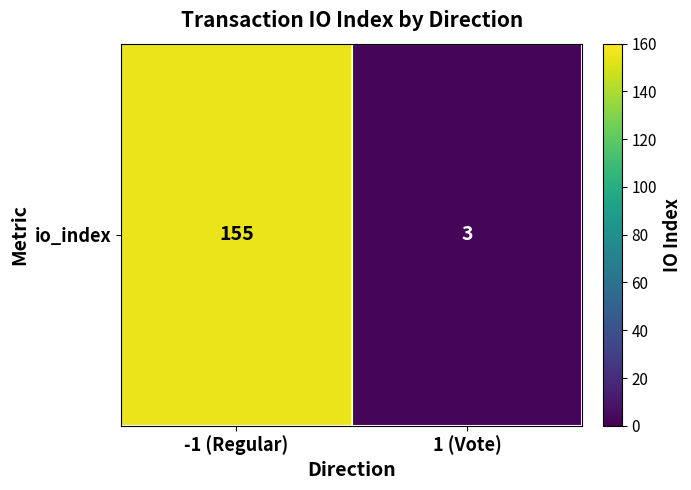

Reading left to right, transcribe all the data shown in this chart.

-1 (Regular)=155	1 (Vote)=3